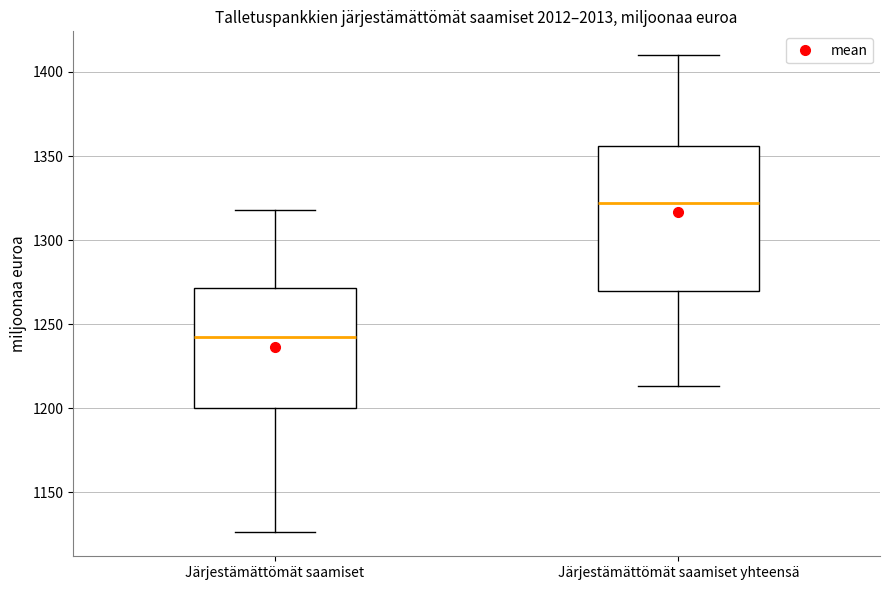

Comparing the boxes themselves (not the whiskers), which one is the tallest?

Järjestämättömät saamiset yhteensä